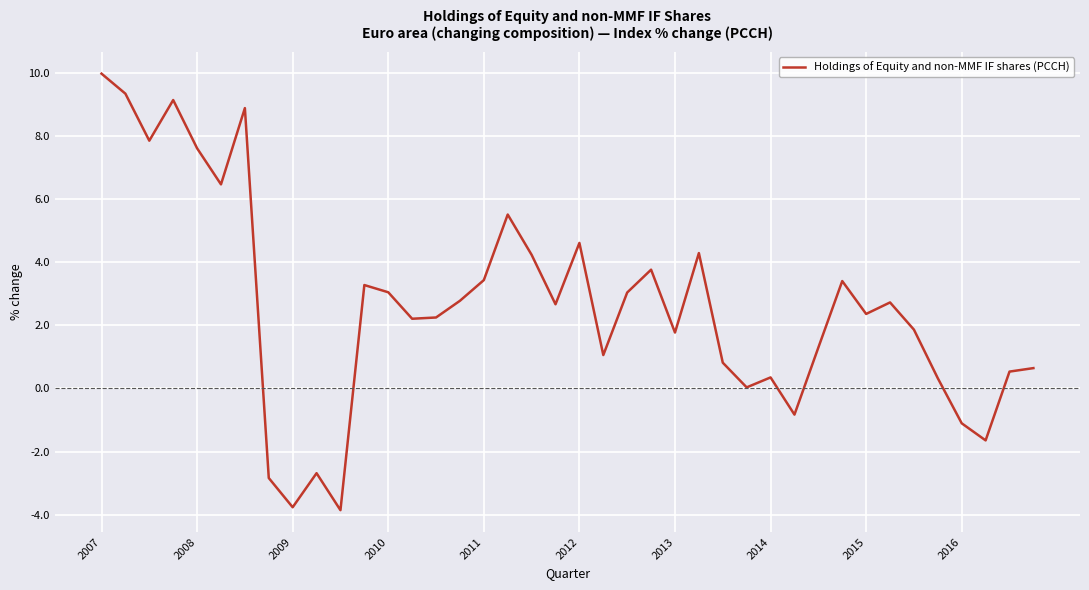

What is the minimum value shown in the chart?

-3.9